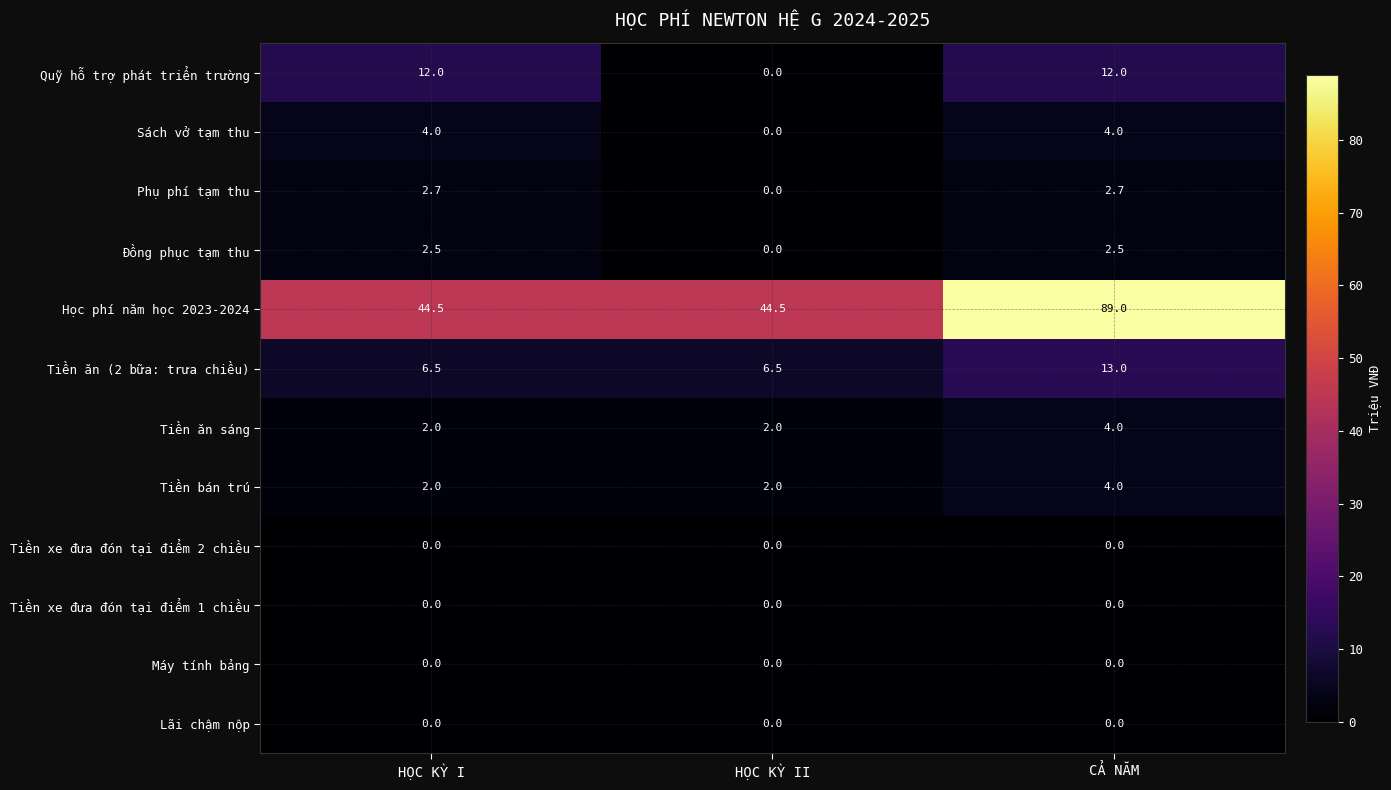

Which series has the largest total across all categories?

Học phí năm học 2023-2024